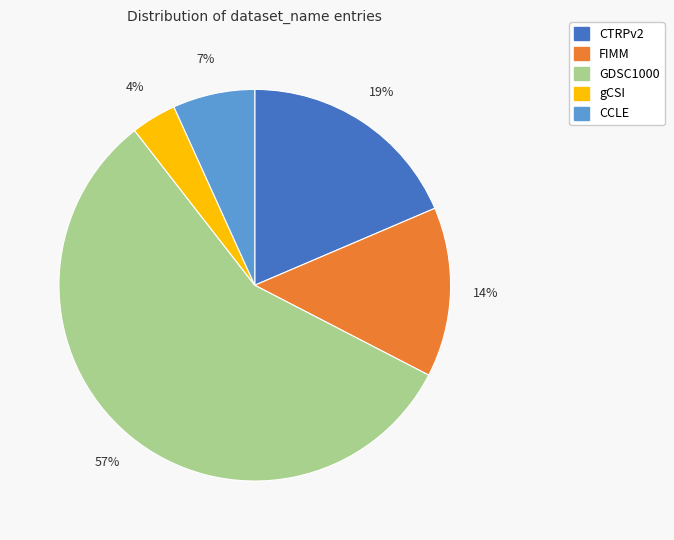

To the nearest percent, what portion does CCLE represent?

7%